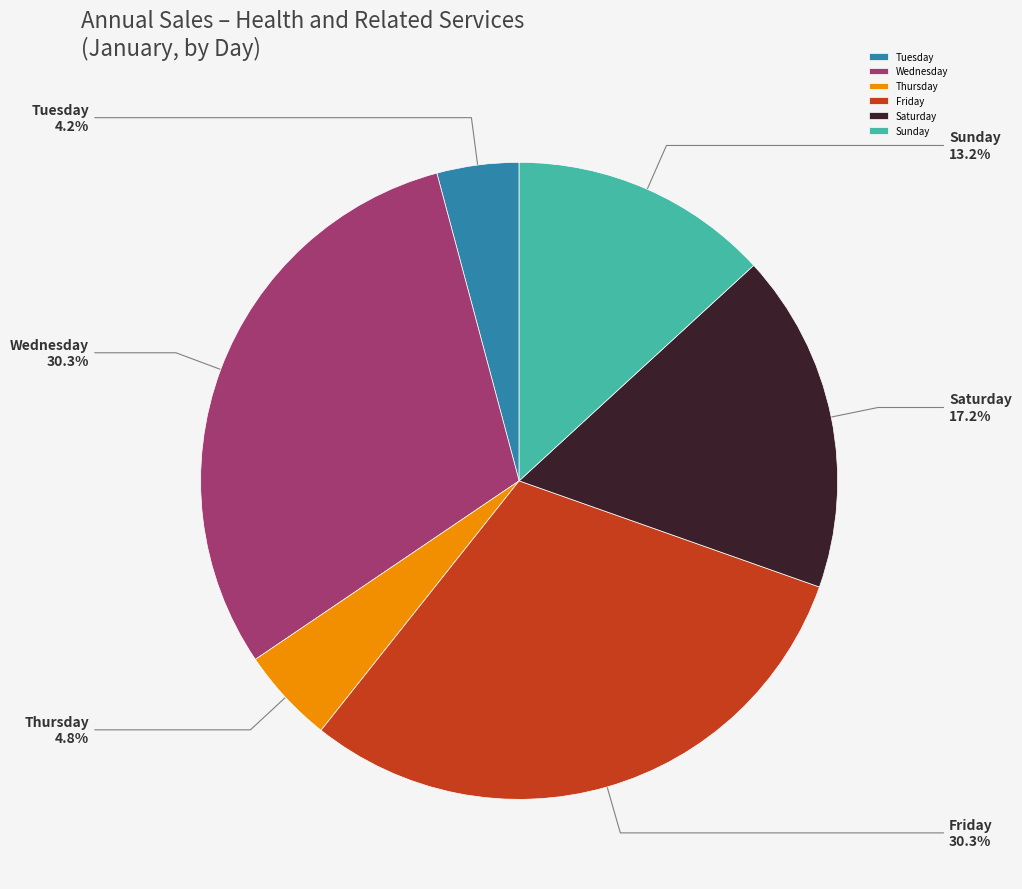

Is Tuesday the majority of the pie?

No